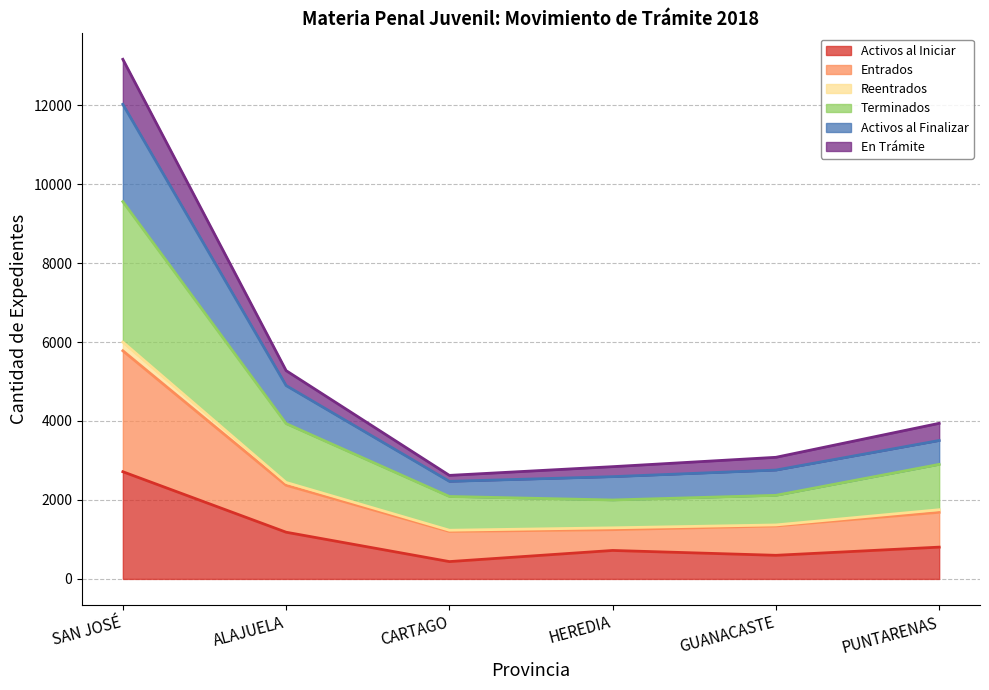

What are all the series names shown in the legend?

Activos al Iniciar, Entrados, Reentrados, Terminados, Activos al Finalizar, En Trámite